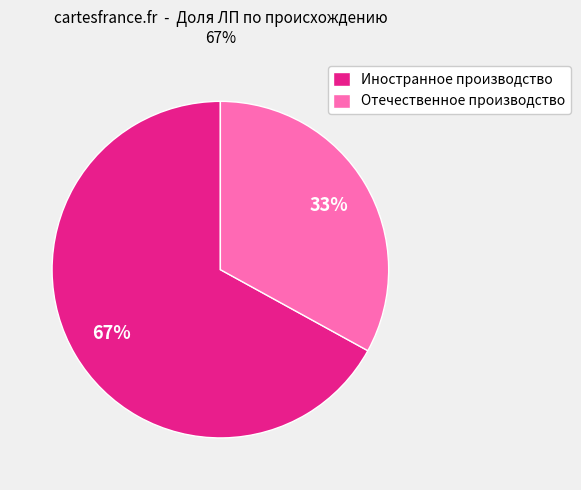

Rank the categories by value from lowest to highest.

Отечественное производство, Иностранное производство